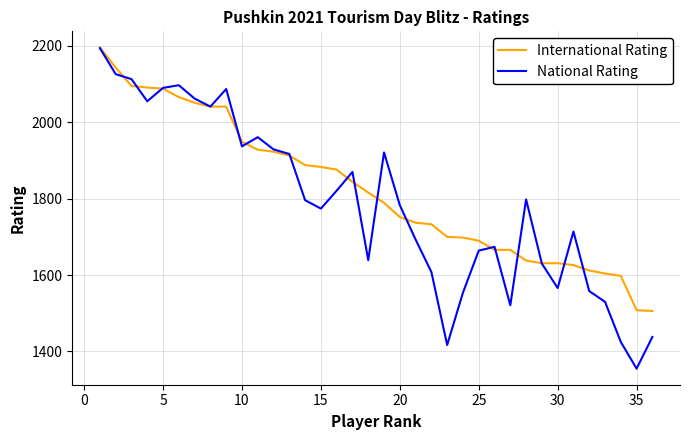

What are all the series names shown in the legend?

International Rating, National Rating